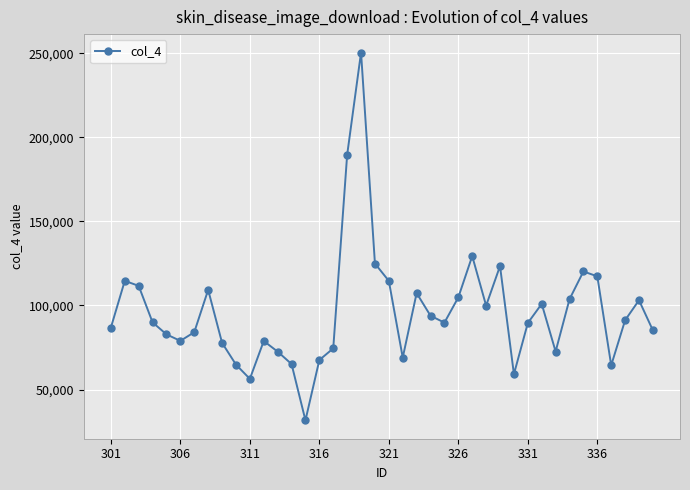

What is the sum of all values?

3852119